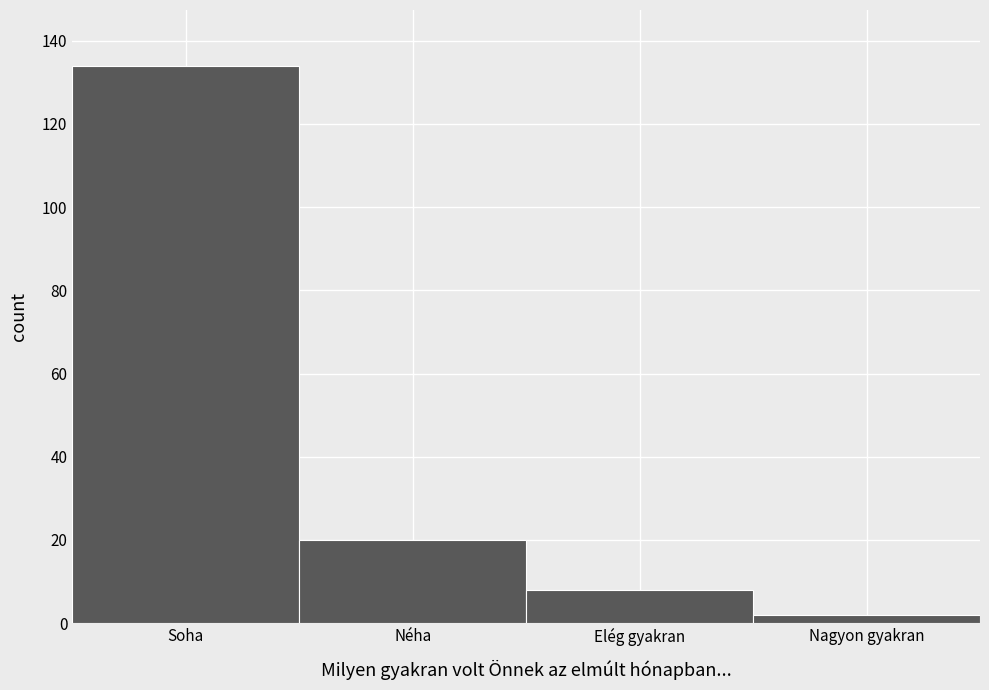

Reading right to left, what are all the values shown in this chart?

Nagyon gyakran=2	Elég gyakran=8	Néha=20	Soha=134